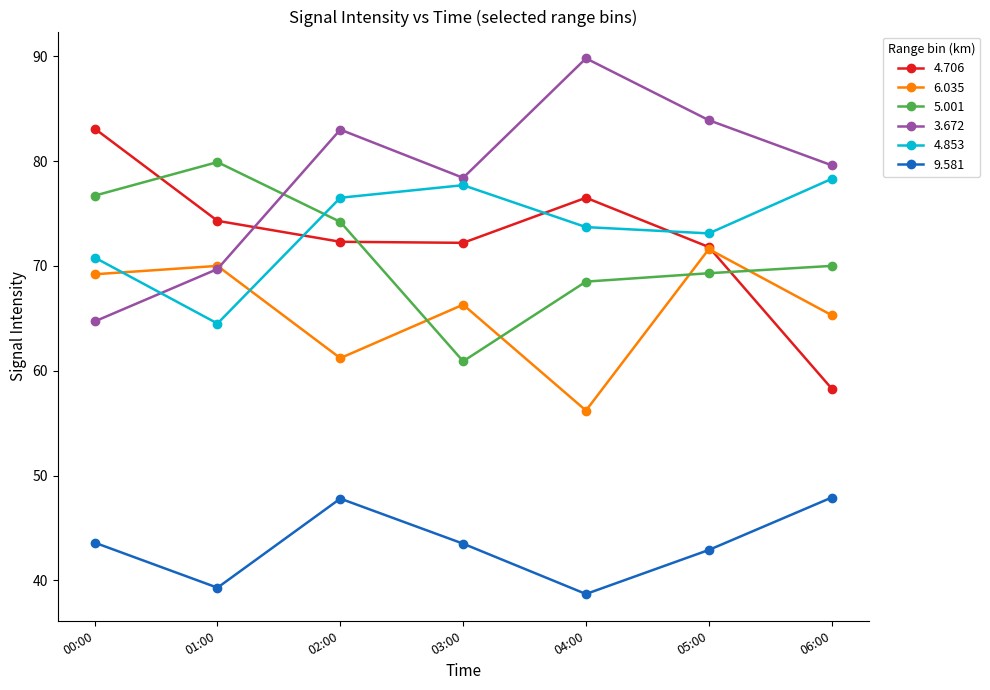

How many interior local peaks does the 9.581 series have?

1